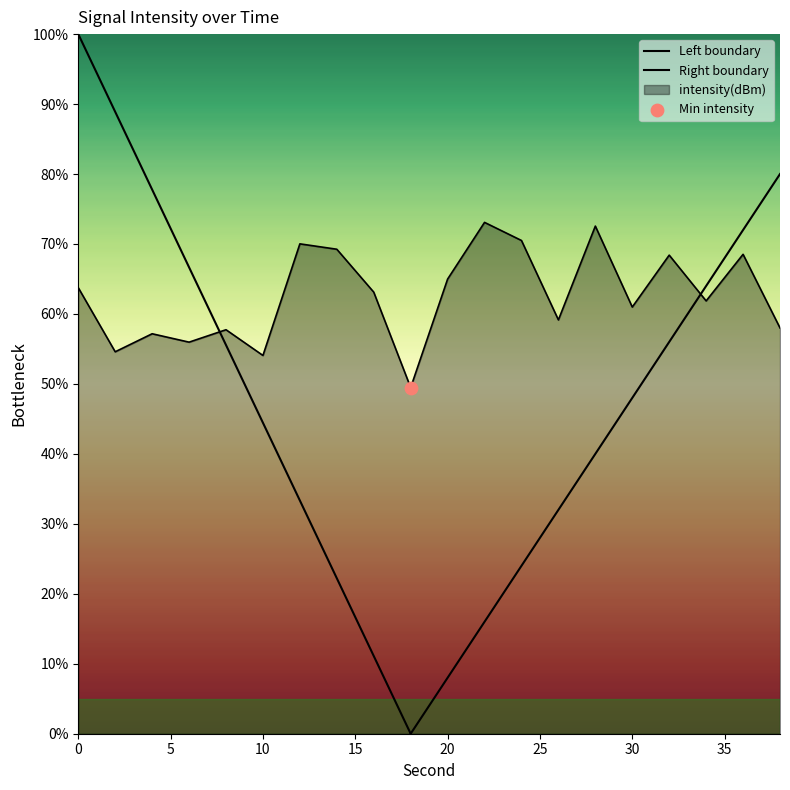

Approximately how many times larger is the value at 20 compared to 16?

1.0